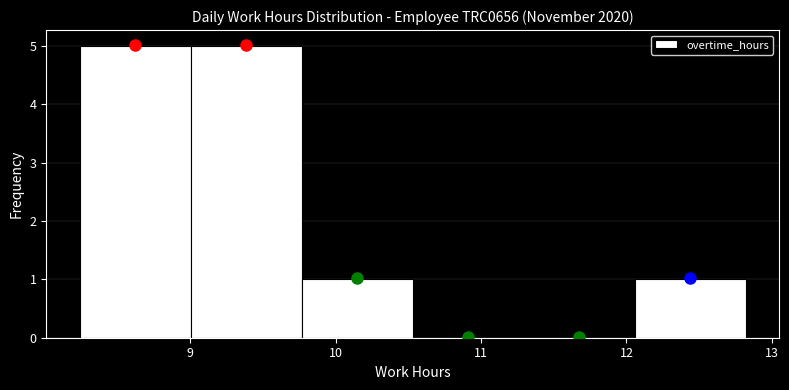

Reading left to right, transcribe this chart: for each bar, give the range it covers on the x-axis and its height. Neither the bar edges nor the heights are printed on the chart, so give them approximately, as read against the axes.

8.2 to 9.0: 5
9.0 to 9.8: 5
9.8 to 10.5: 1
10.5 to 11.3: 0
11.3 to 12.1: 0
12.1 to 12.8: 1